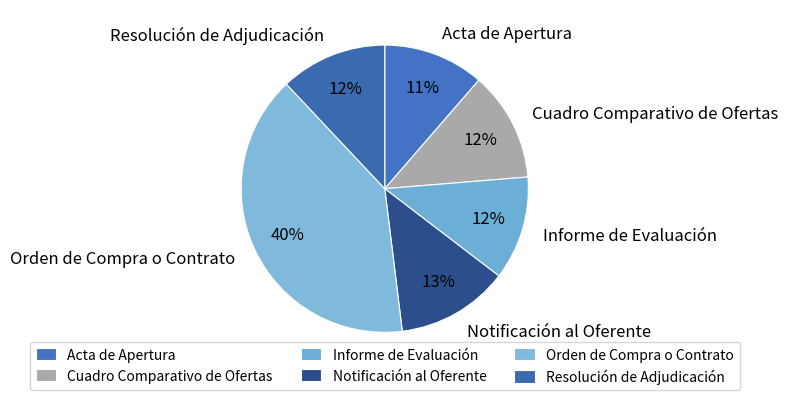

Is it true that Informe de Evaluación is 5% of the pie?

False